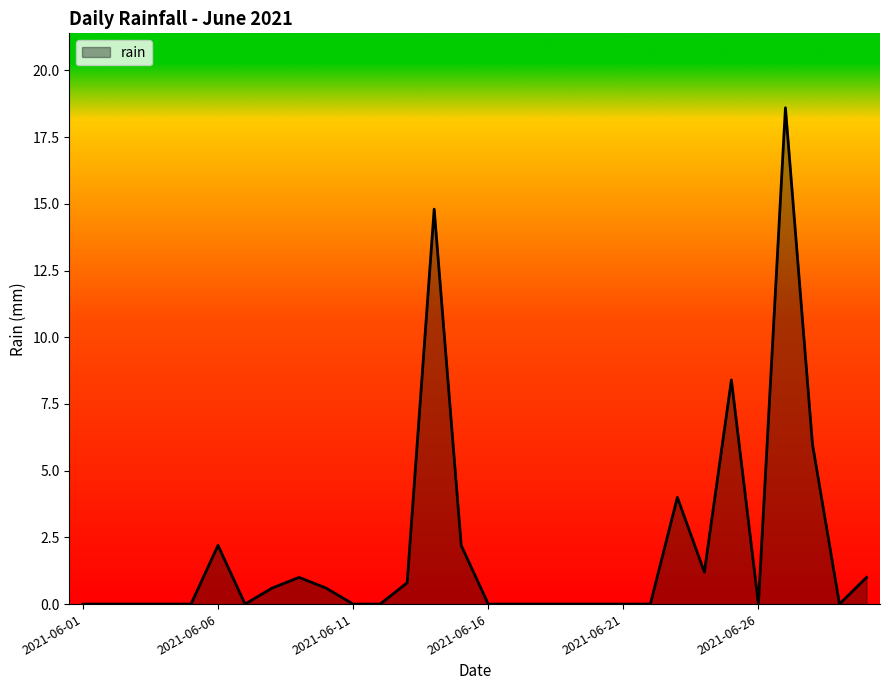

How many lines are shown in the chart?

1